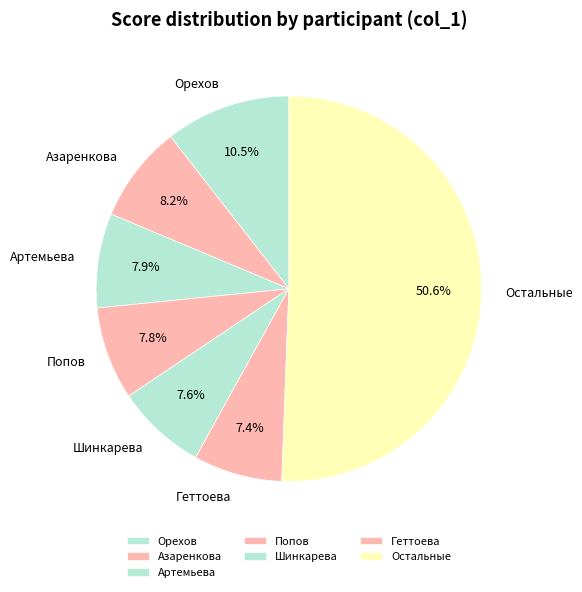

Which category accounts for the majority?

Остальные